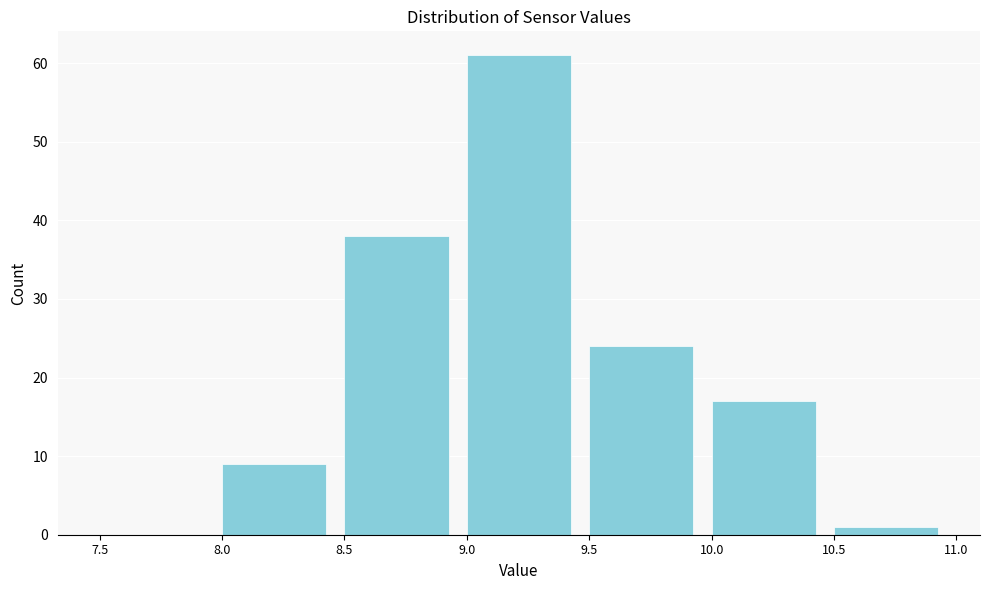

Reading left to right, list every bar in this chart as the range it spans on the x-axis followed by its height. The values are not printed on the chart, so give them approximately, as read against the axis.

7.5 to 8.0: 0
8.0 to 8.5: 9
8.5 to 9.0: 38
9.0 to 9.5: 61
9.5 to 10.0: 24
10.0 to 10.5: 17
10.5 to 11.0: 1